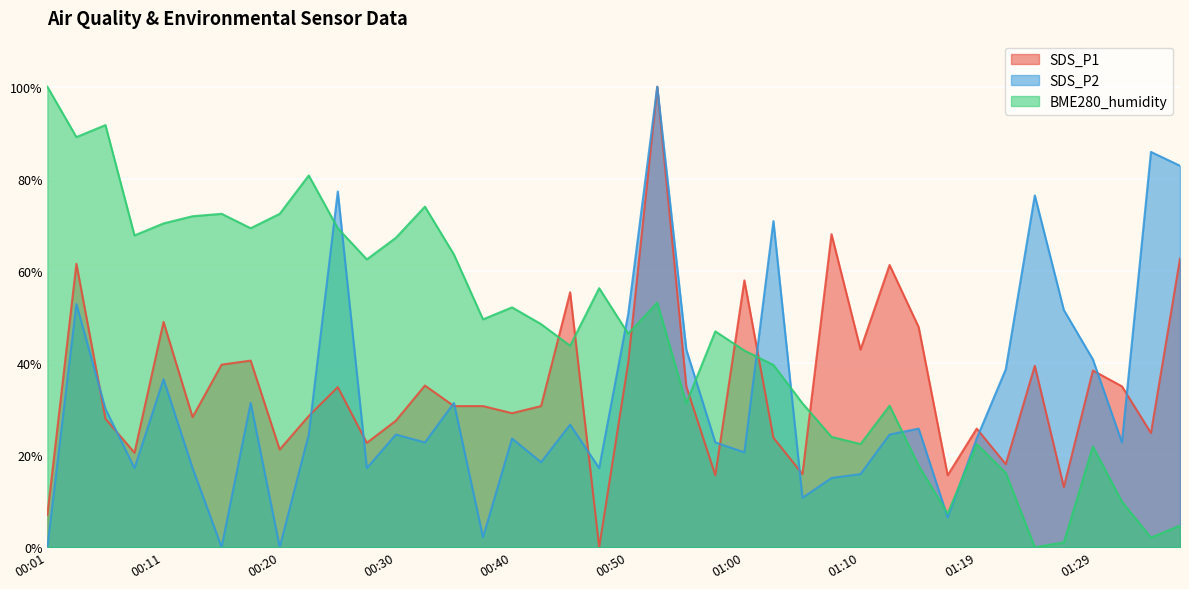

The value of SDS_P1 at 01:17 is 27.2. True or false?

False